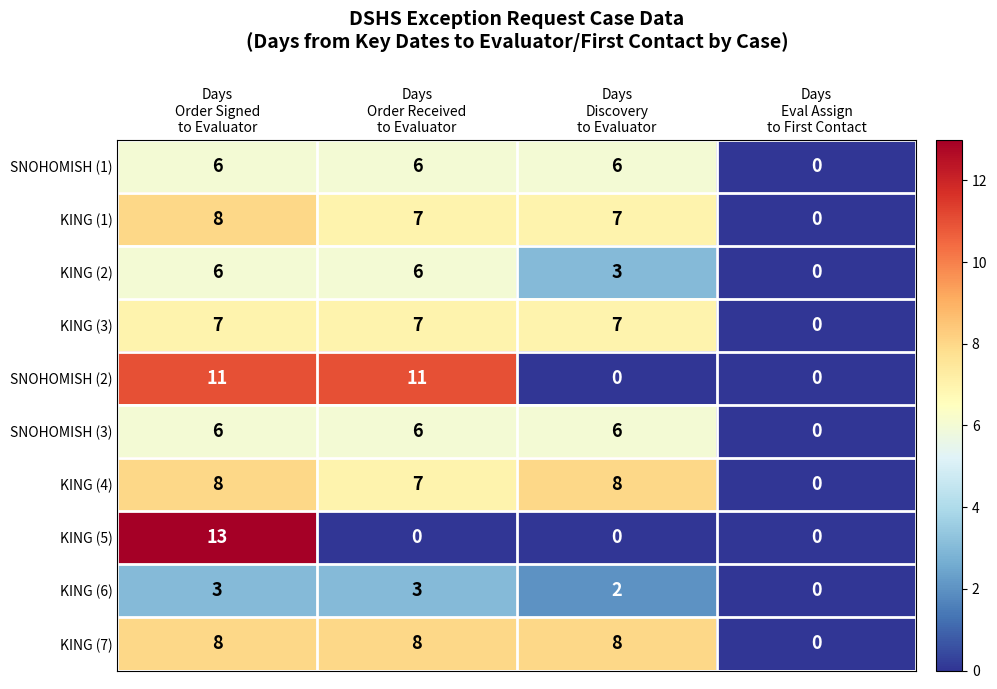

What is the sum of all KING (7) values?

24